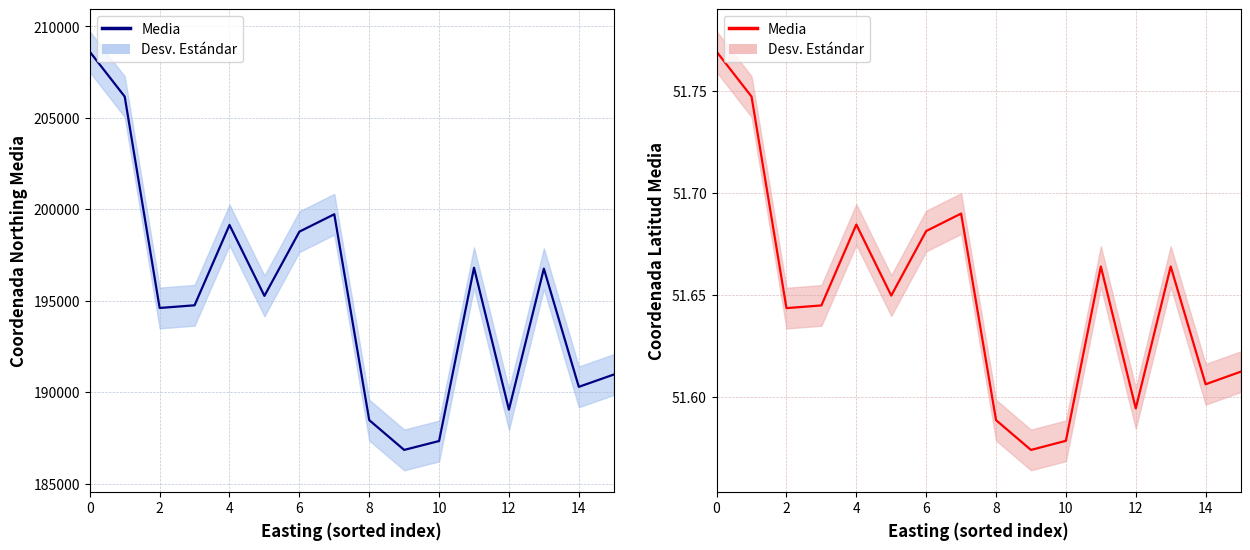

What is the ratio of the value at 10 to the value at 11?

1.0